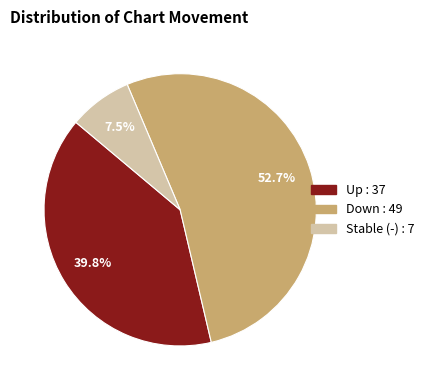

Does any single category account for the majority?

Yes